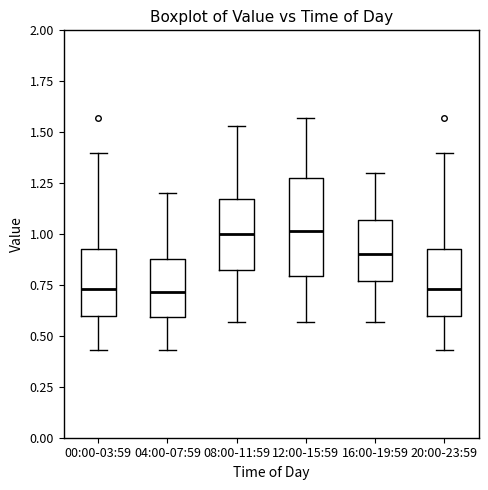

Reading left to right, read every box against the y-axis: the position of its median line, the range the box covers, and the ends of its whiskers. The values are not printed on the chart, so give them approximately, as read against the axis.

00:00-03:59: median 0.75, box 0.60 to 0.95, whiskers 0.45 to 1.40
04:00-07:59: median 0.70, box 0.60 to 0.90, whiskers 0.45 to 1.20
08:00-11:59: median 1.00, box 0.80 to 1.15, whiskers 0.55 to 1.55
12:00-15:59: median 1.00, box 0.80 to 1.30, whiskers 0.55 to 1.55
16:00-19:59: median 0.90, box 0.75 to 1.05, whiskers 0.55 to 1.30
20:00-23:59: median 0.75, box 0.60 to 0.95, whiskers 0.45 to 1.40